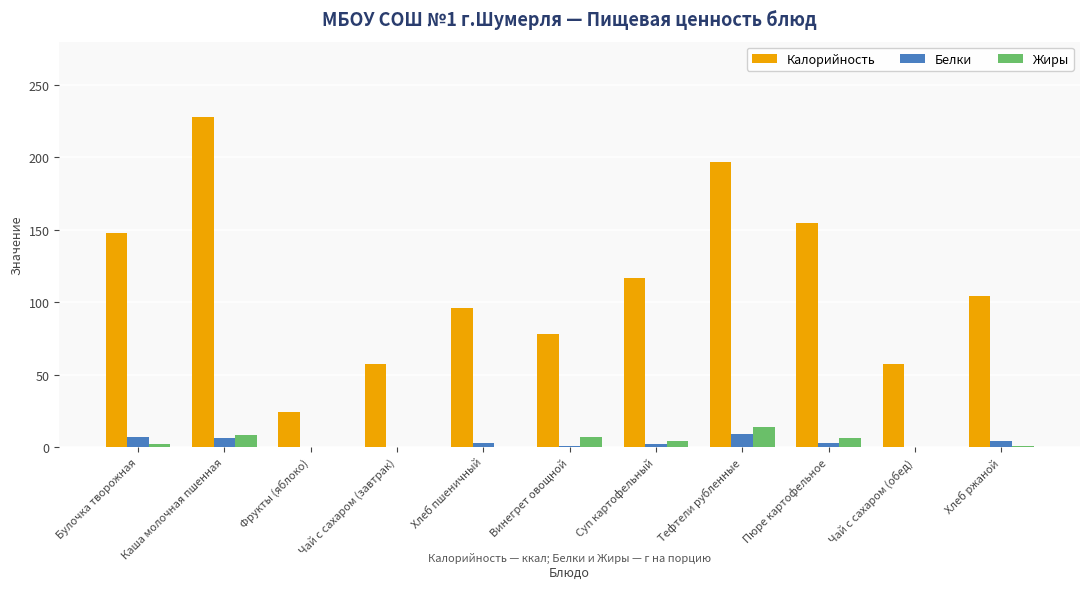

What value does the Белки series have at Хлеб пшеничный?

3